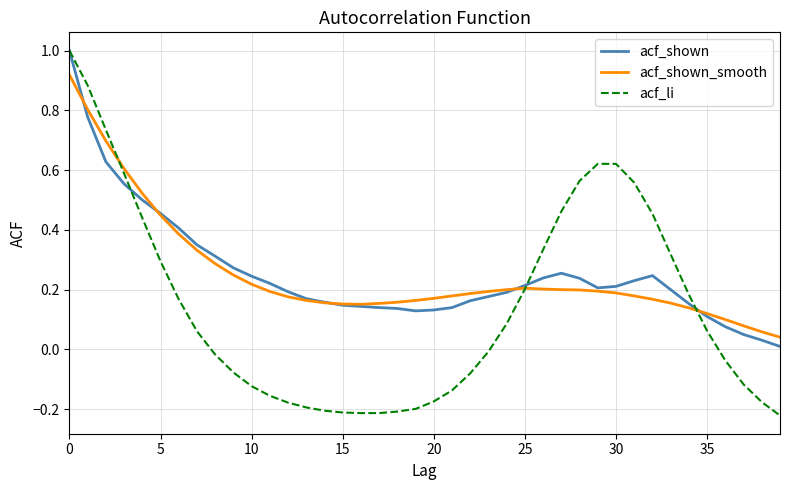

What are all the series names shown in the legend?

acf_shown, acf_shown_smooth, acf_li